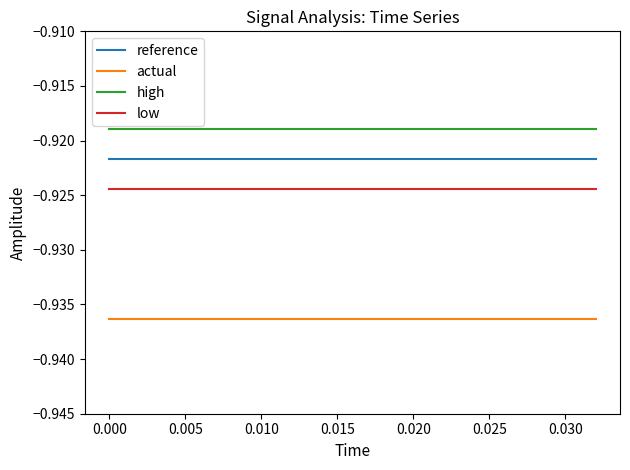

Rank the series by their maximum value, from lowest to highest.

actual, low, reference, high